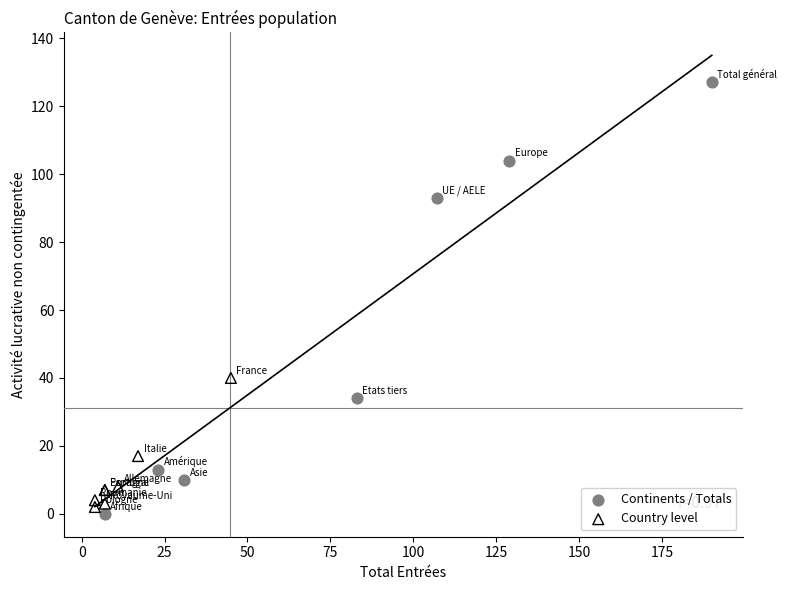

Which series reaches the maximum Y coordinate?

Continents / Totals